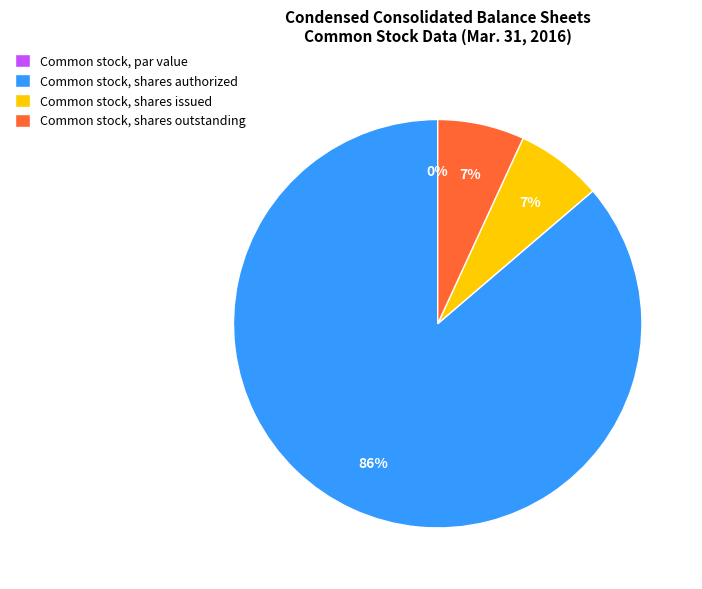

Count the number of slices in the pie.

4